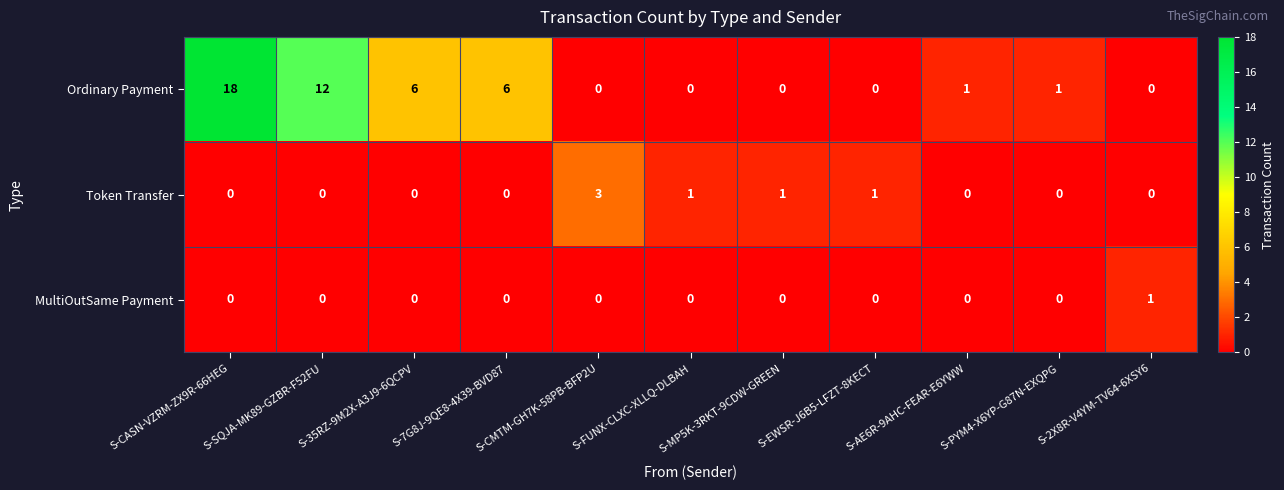

What is the difference between the maximum and minimum values in the Ordinary Payment series?

18